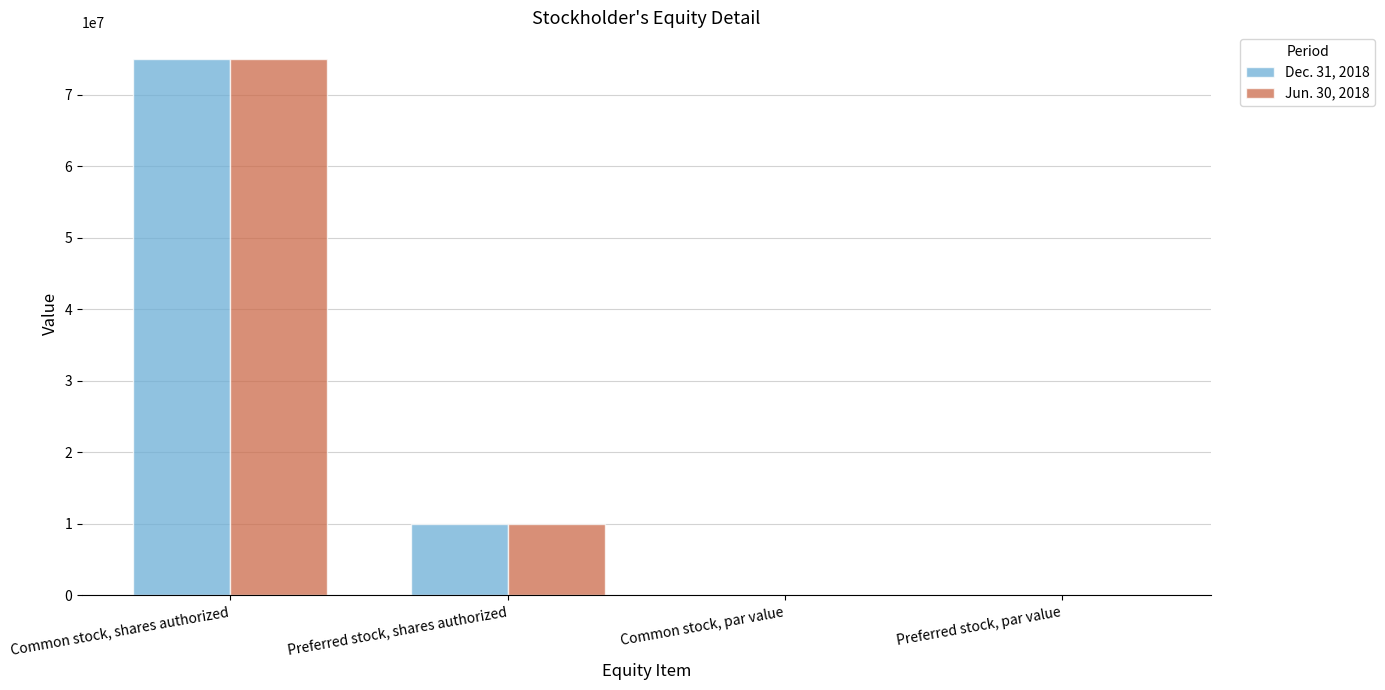

Which category has the highest value in the Jun. 30, 2018 series?

Common stock, shares authorized